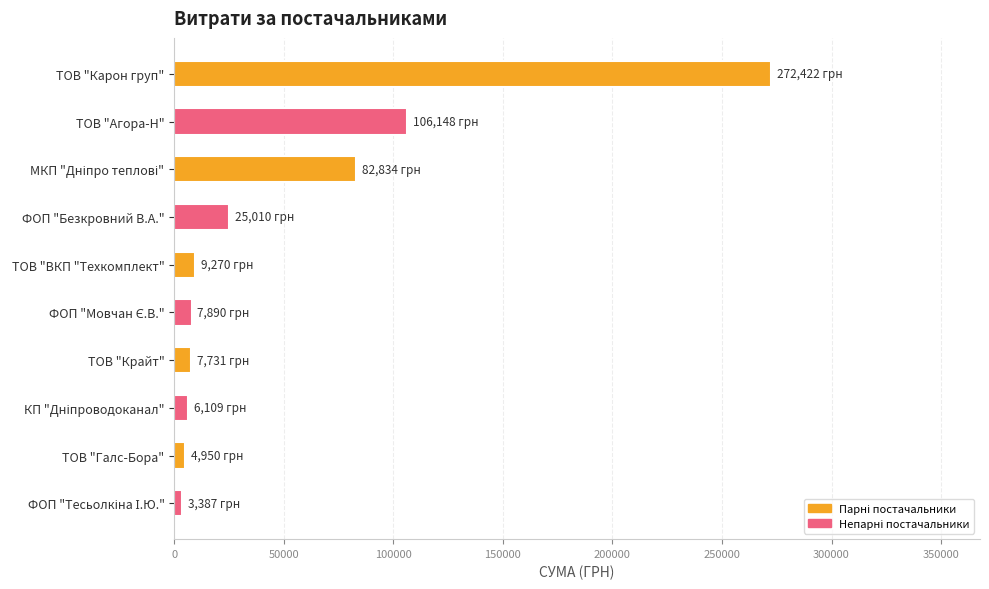

Approximately how many times larger is the value at ФОП "Безкровний В.А." compared to ТОВ "ВКП "Техкомплект"?

2.7